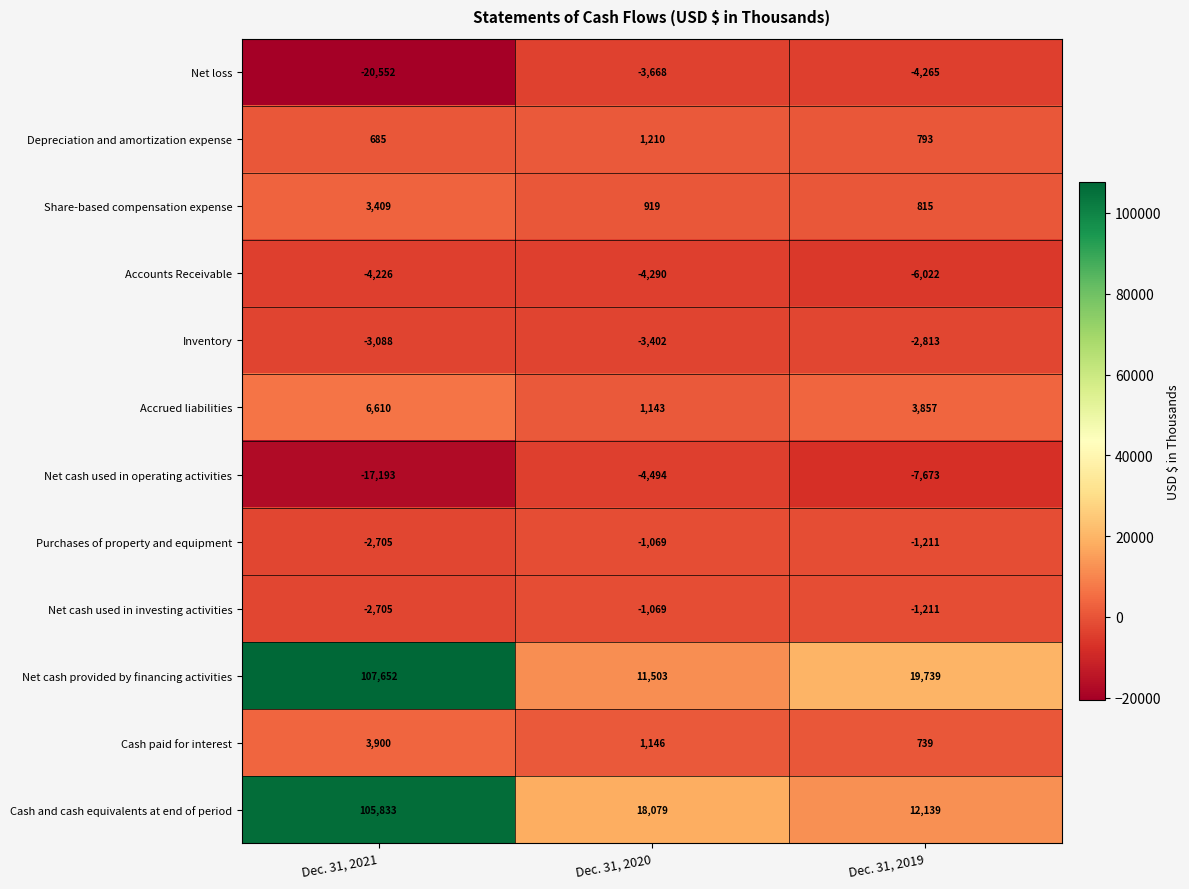

Count the Cash paid for interest values in the range 739 to 3900.

3